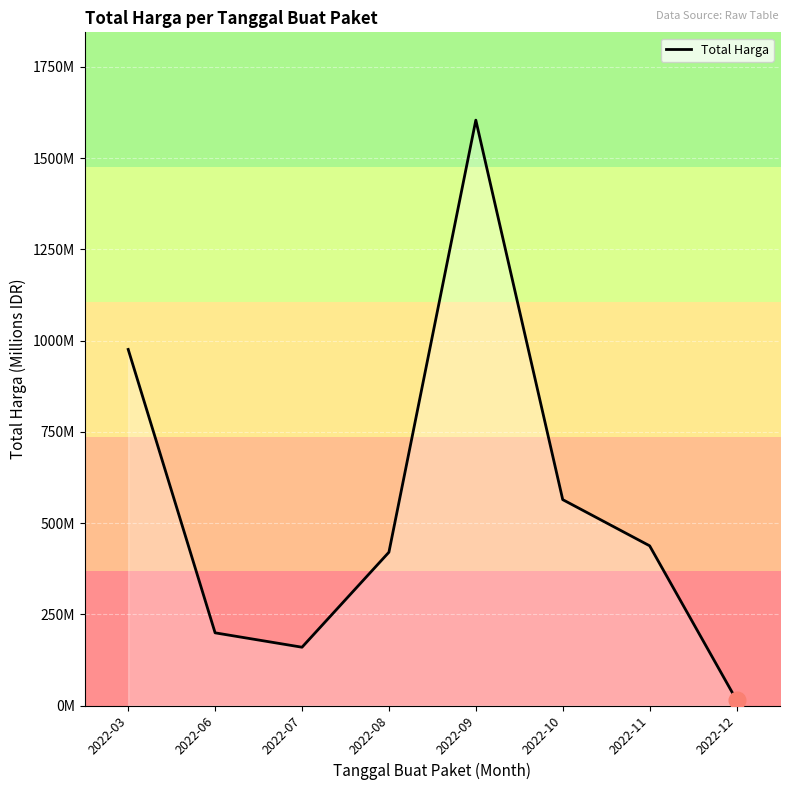

What is the value of the 4th point from the left?

420.1